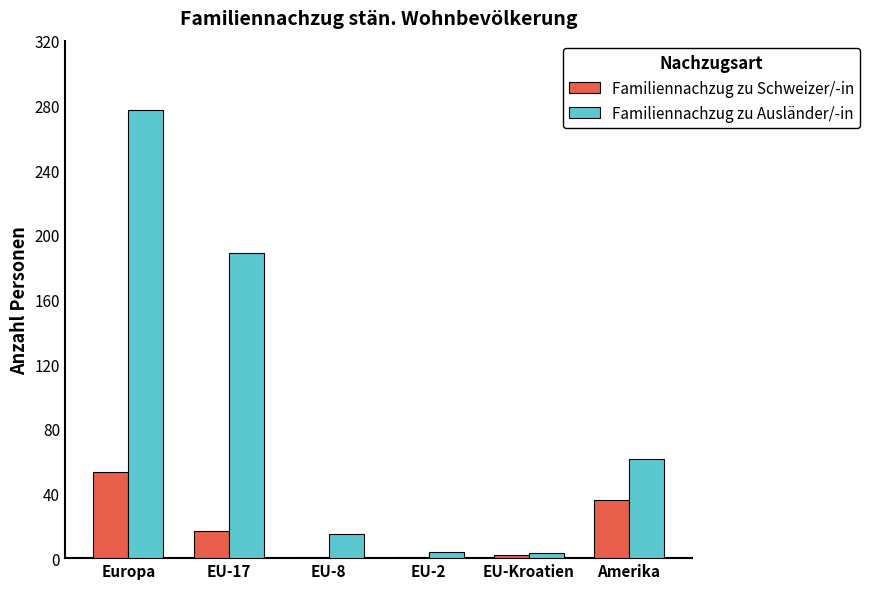

True or false: Familiennachzug zu Ausländer/-in has a value of 15 at EU-8.

True